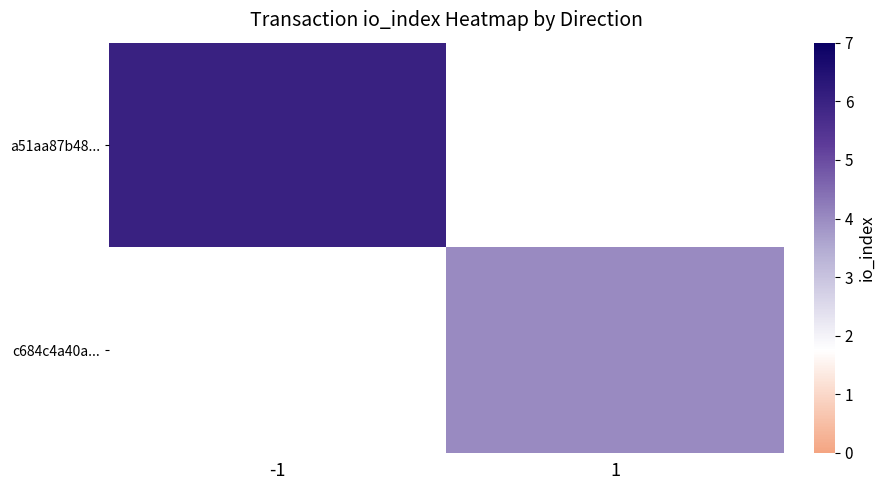

Between 1 and -1, which is larger?

-1